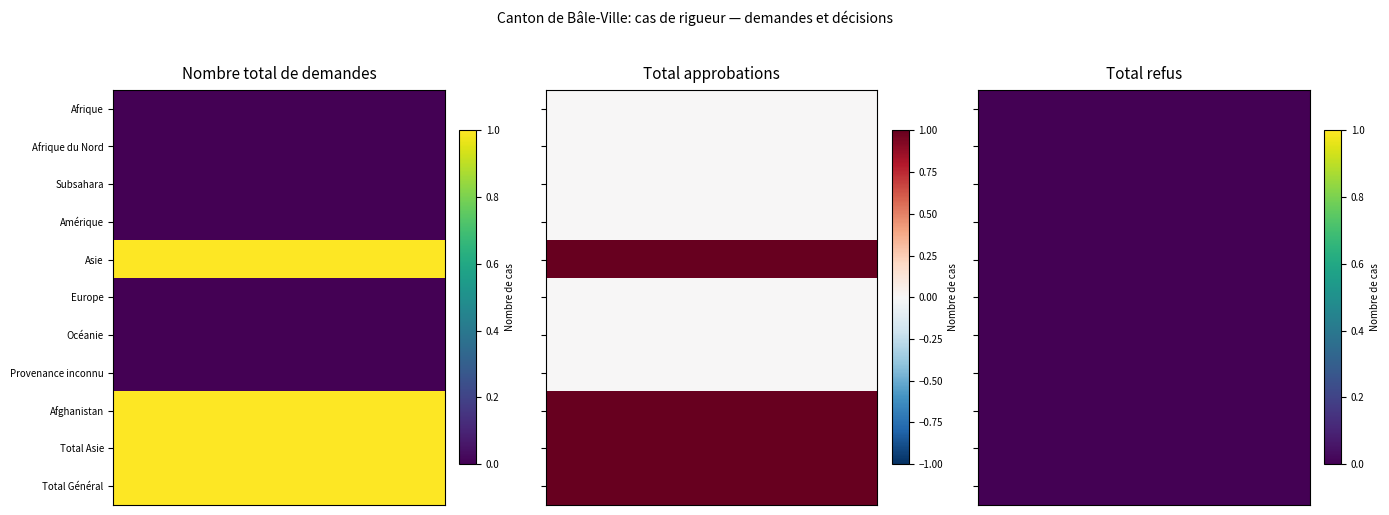

What is the sum of all Afghanistan values?

2